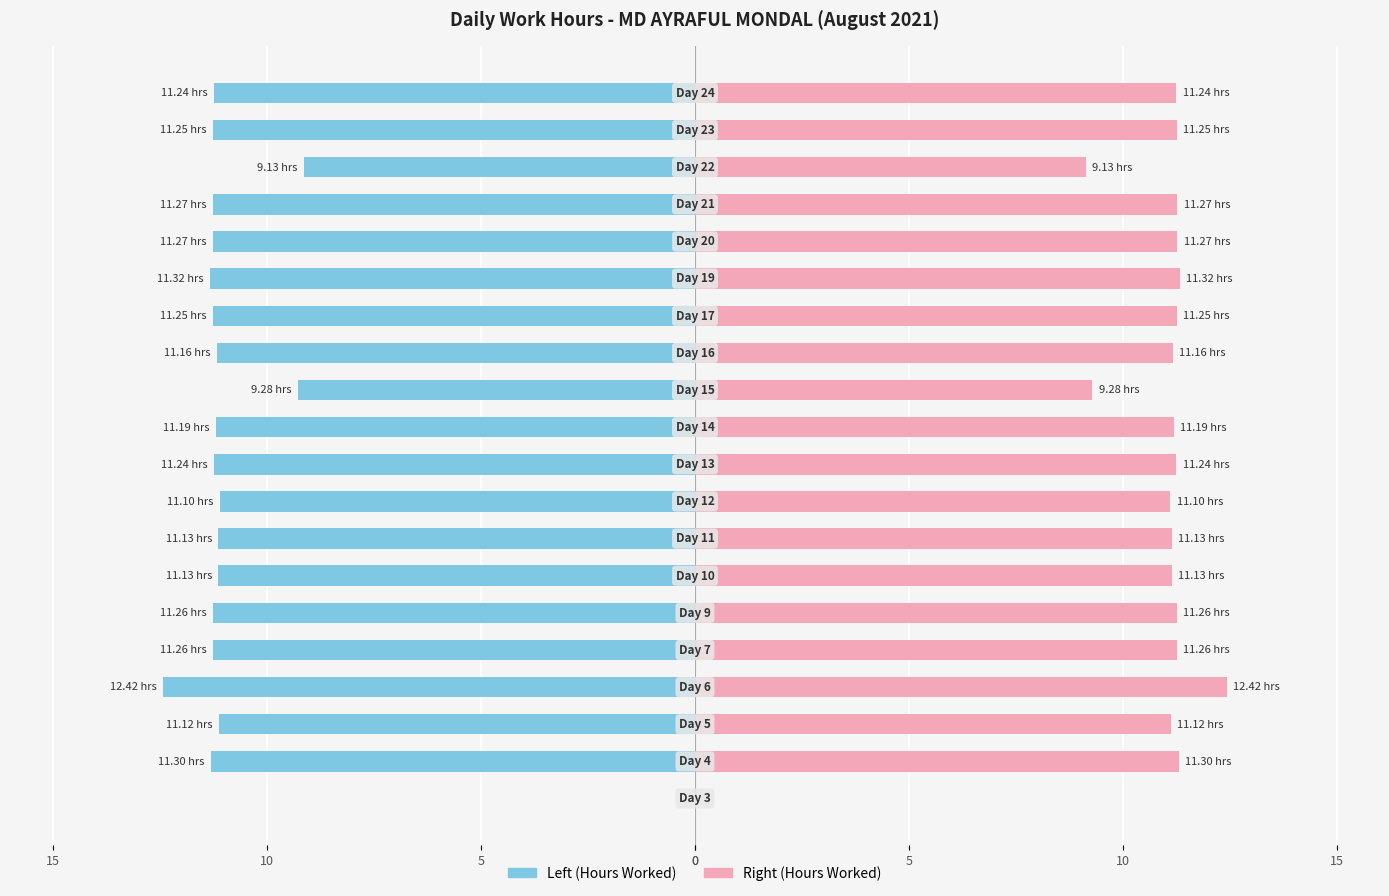

Reading right to left, what are all the values shown in this chart?

Left (Hours Worked): -11.2	-11.2	-9.1	-11.3	-11.3	-11.3	-11.2	-11.2	-9.3	-11.2	-11.2	-11.1	-11.1	-11.1	-11.3	-11.3	-12.4	-11.1	-11.3	0.0
Right (Hours Worked): 11.2	11.2	9.1	11.3	11.3	11.3	11.2	11.2	9.3	11.2	11.2	11.1	11.1	11.1	11.3	11.3	12.4	11.1	11.3	0.0